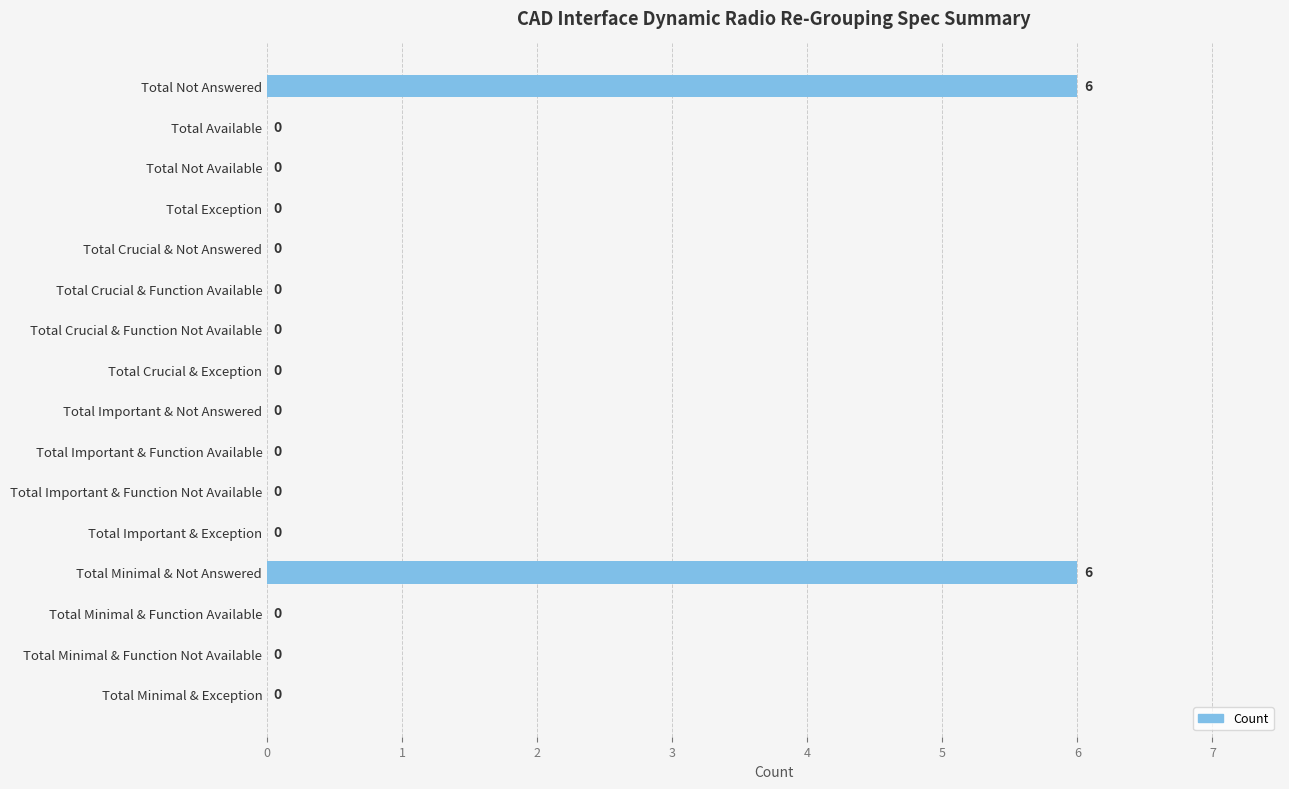

What is the maximum value shown in the chart?

6